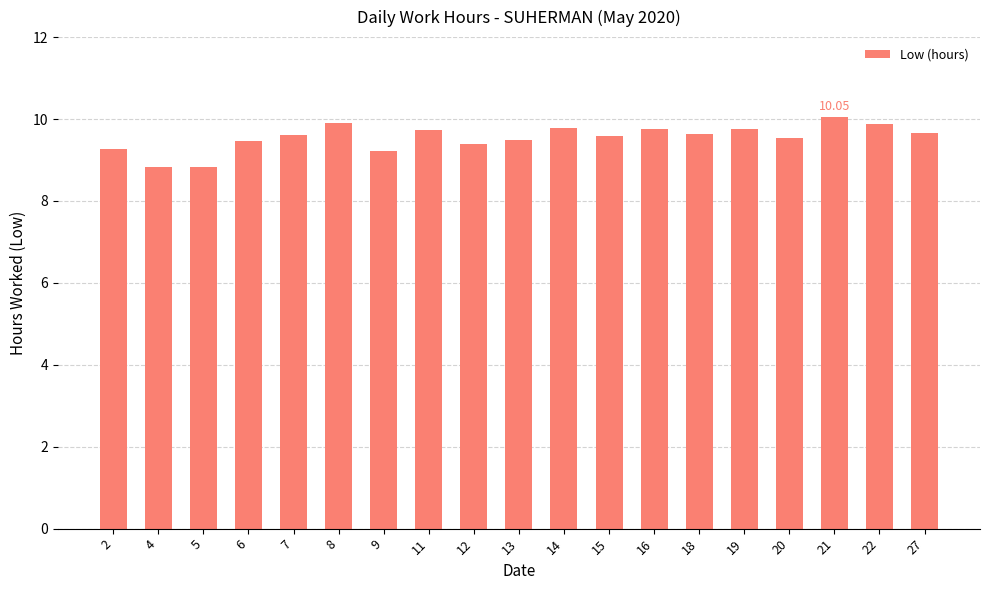

Approximately how many times larger is the value at 9 compared to 13?

1.0